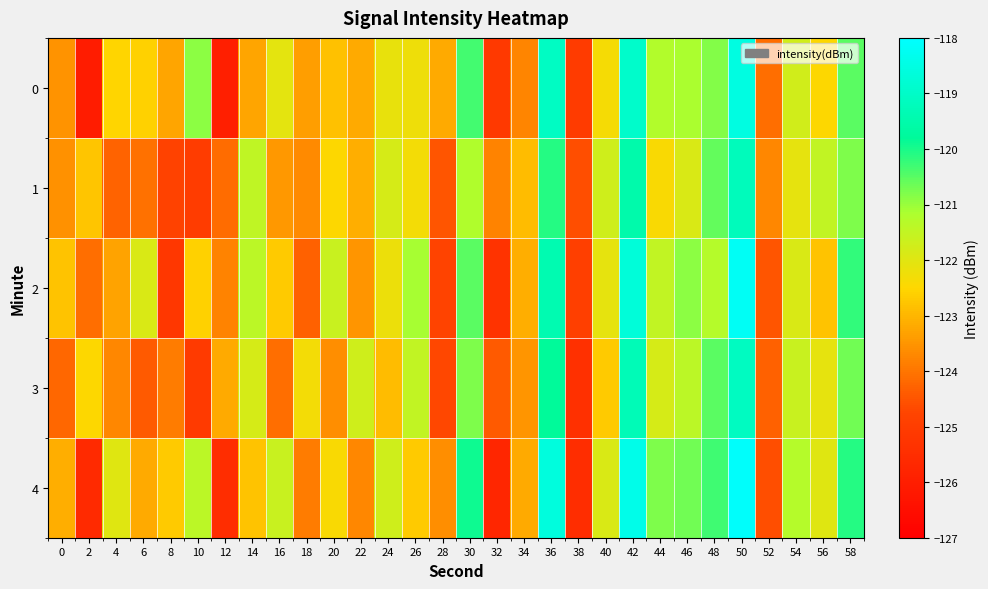

Reading left to right, extract all data points from this chart.

0: 0=-123.6	2=-126.1	4=-122.5	6=-122.6	8=-123.3	10=-120.9	12=-126.0	14=-123.2	16=-122.1	18=-123.3	20=-122.8	22=-123.2	24=-122.1	26=-122.2	28=-123.2	30=-120.3	32=-125.1	34=-123.7	36=-119.1	38=-125.0	40=-122.4	42=-118.9	44=-121.3	46=-121.2	48=-120.8	50=-118.5	52=-124.1	54=-121.8	56=-122.5	58=-120.5
1: 0=-123.6	2=-122.8	4=-124.3	6=-124.1	8=-124.8	10=-125.0	12=-124.1	14=-121.5	16=-123.5	18=-123.7	20=-122.5	22=-123.1	24=-121.8	26=-122.3	28=-124.5	30=-121.2	32=-123.8	34=-122.9	36=-120.1	38=-124.6	40=-121.7	42=-119.5	44=-122.4	46=-121.9	48=-120.6	50=-119.2	52=-123.7	54=-122.1	56=-121.5	58=-120.8
2: 0=-122.8	2=-124.1	4=-123.3	6=-121.9	8=-125.2	10=-122.6	12=-123.8	14=-121.4	16=-122.7	18=-124.3	20=-121.6	22=-123.5	24=-122.2	26=-121.1	28=-124.8	30=-120.5	32=-125.3	34=-123.1	36=-119.4	38=-124.9	40=-122.1	42=-118.7	44=-121.5	46=-120.9	48=-121.3	50=-118.2	52=-124.5	54=-121.9	56=-122.8	58=-120.2
3: 0=-124.2	2=-122.5	4=-123.7	6=-124.4	8=-123.9	10=-125.1	12=-123.2	14=-121.8	16=-124.1	18=-122.3	20=-123.6	22=-121.7	24=-122.9	26=-121.5	28=-124.7	30=-120.8	32=-124.4	34=-123.5	36=-119.8	38=-125.4	40=-122.7	42=-119.3	44=-121.8	46=-121.4	48=-120.5	50=-119.1	52=-124.3	54=-121.6	56=-122.1	58=-120.7
4: 0=-123.1	2=-125.6	4=-122.0	6=-123.2	8=-122.7	10=-121.4	12=-125.5	14=-122.8	16=-121.6	18=-123.9	20=-122.4	22=-123.7	24=-121.7	26=-122.7	28=-123.6	30=-119.9	32=-125.7	34=-123.2	36=-118.6	38=-125.5	40=-121.9	42=-118.4	44=-120.8	46=-120.7	48=-120.3	50=-118.1	52=-124.6	54=-121.3	56=-122.0	58=-120.1